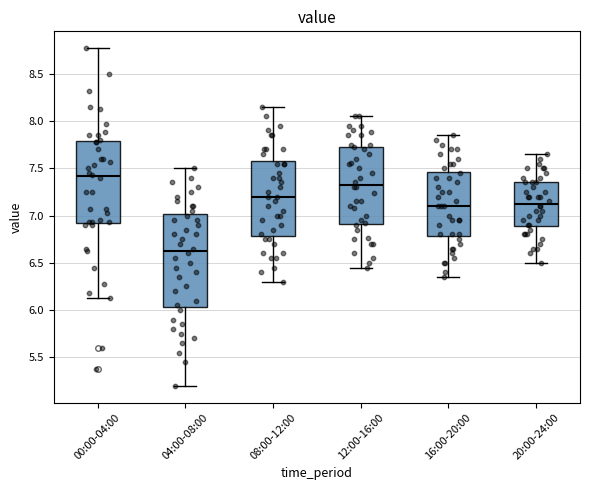

Which box is the tallest, from its lower edge to its upper edge?

04:00-08:00